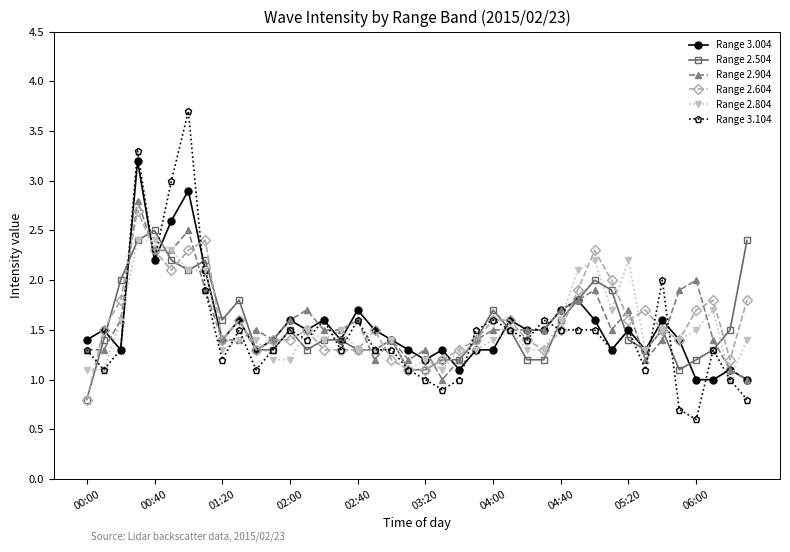

Which series has the largest range (max minus min)?

Range 3.104